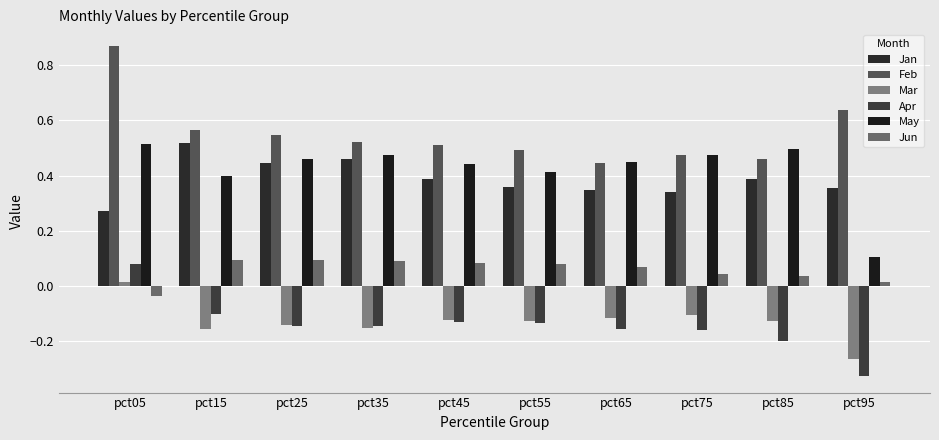

What is the minimum value shown in the chart?

-0.3